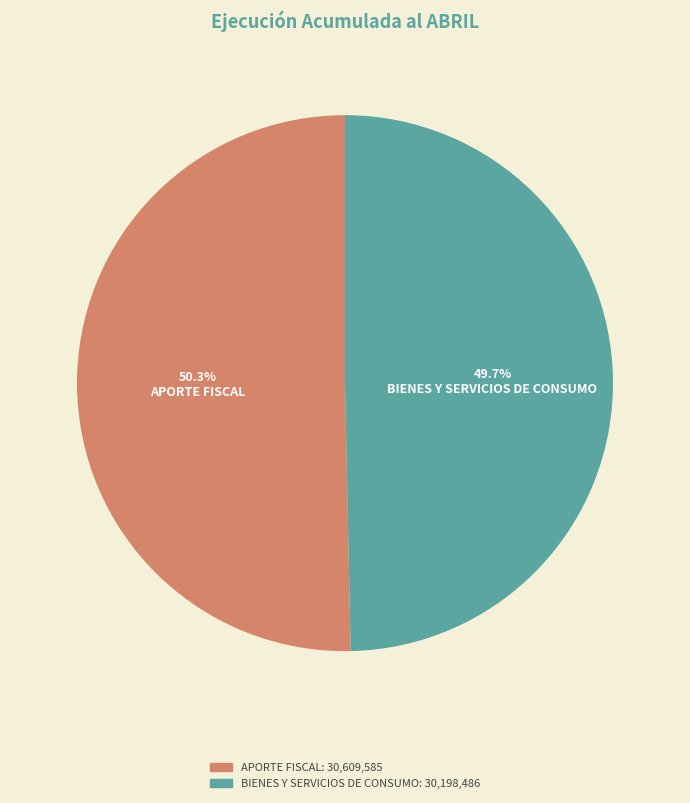

Which slice represents more than half of the pie?

APORTE FISCAL